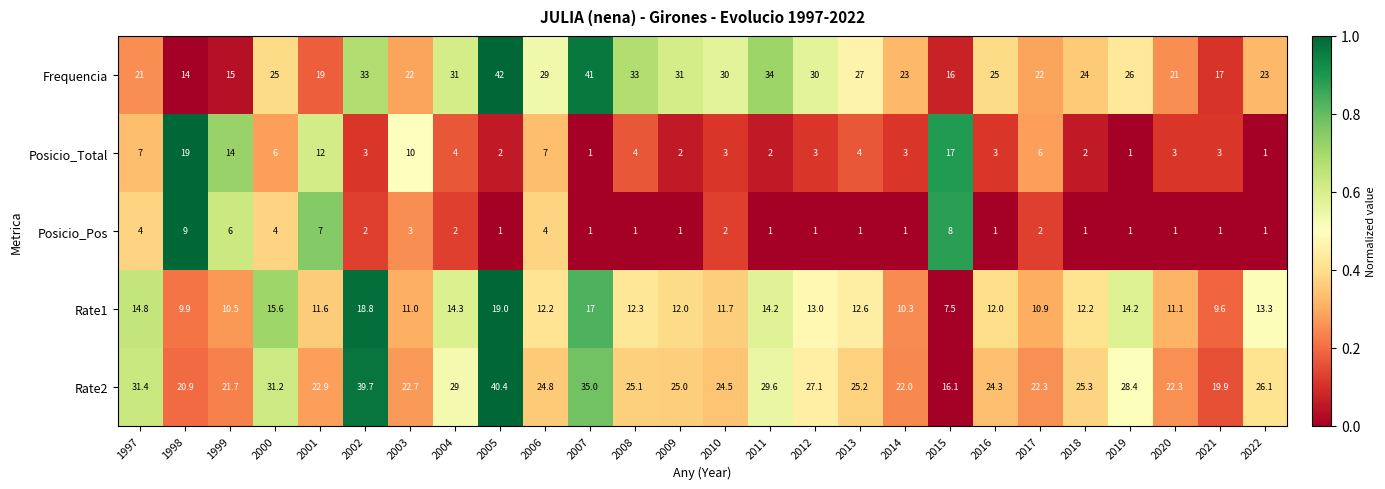

The value of Rate2 at 2004 is 9.5. True or false?

False